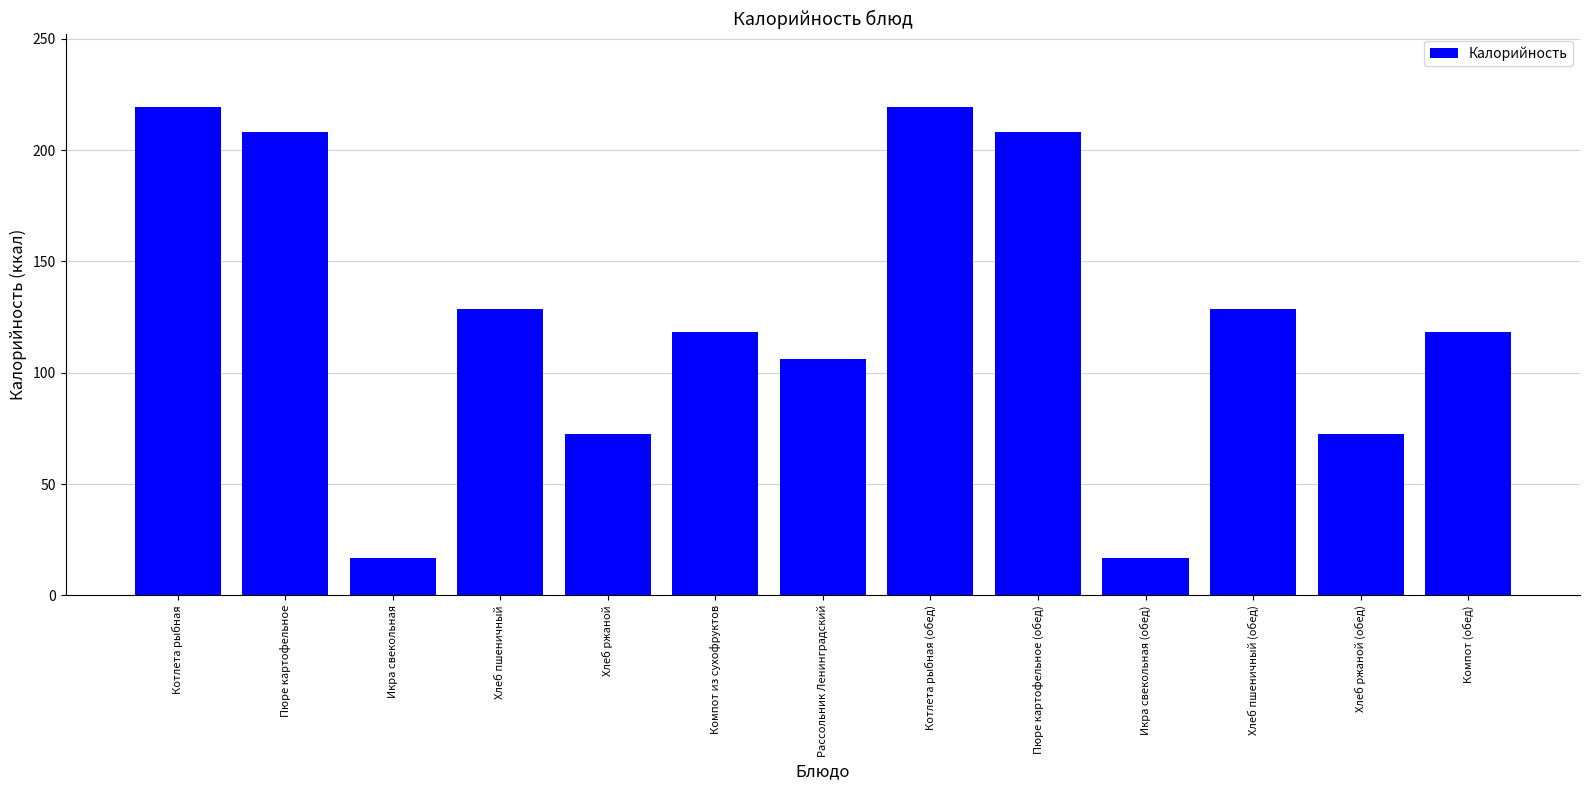

What is the average value?

125.6